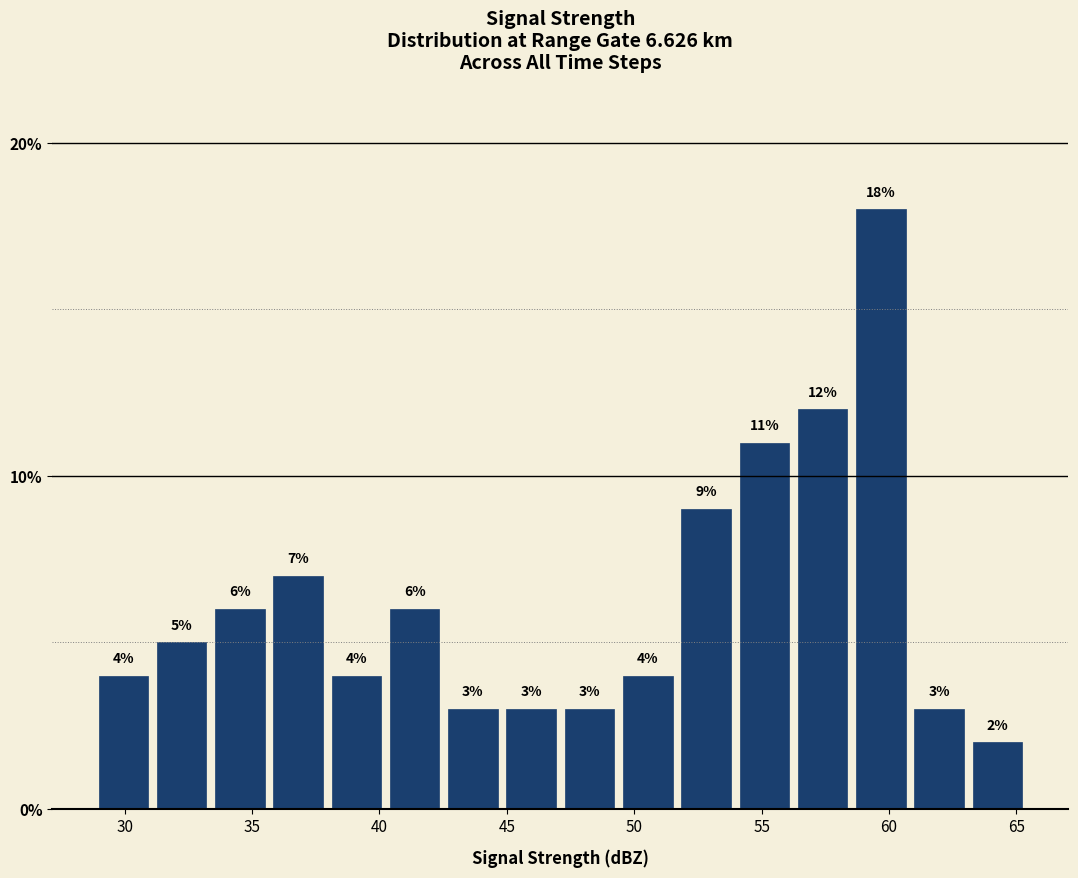

Which range on the x-axis has the tallest bar?

58.5 to 61.0